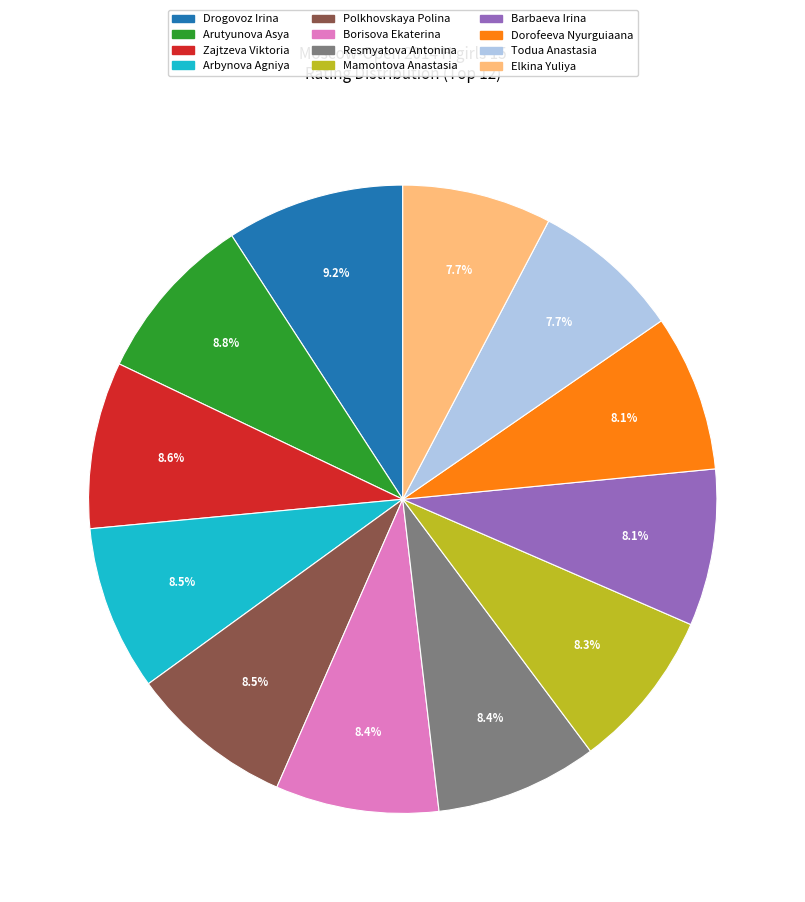

How many slices are in this pie chart?

12